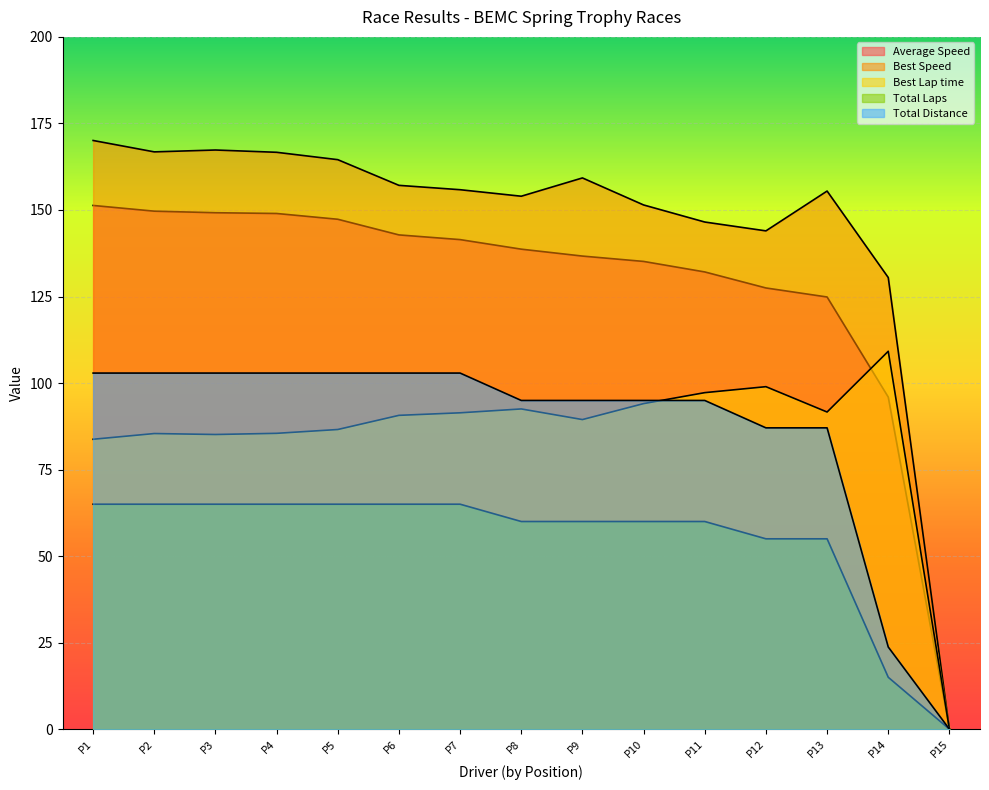

How many lines are shown in the chart?

5